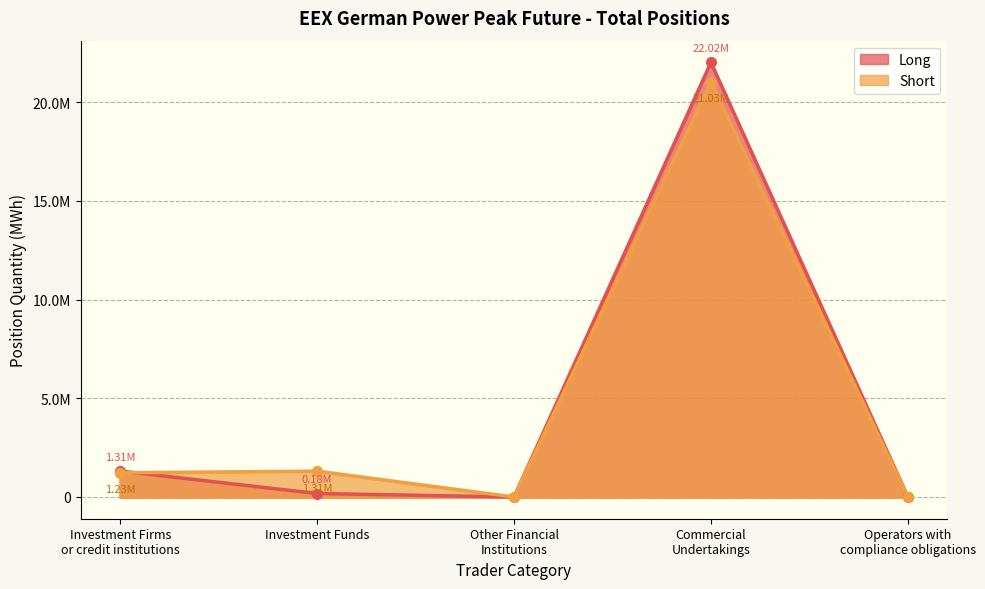

Rank the series by their average value, from lowest to highest.

Long, Short